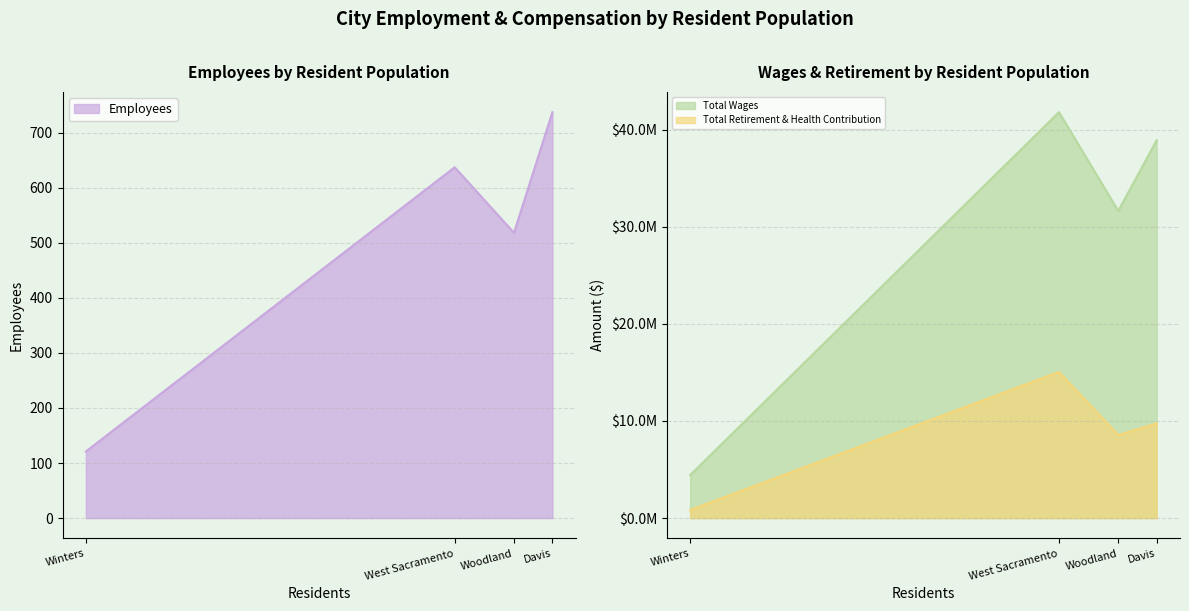

What is the greatest value displayed?

41783217